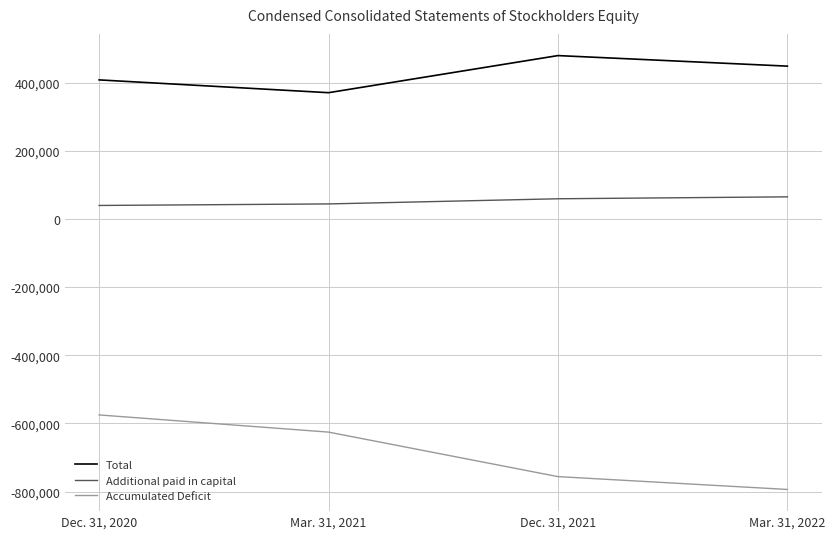

At which label does Total reach its peak?

Dec. 31, 2021